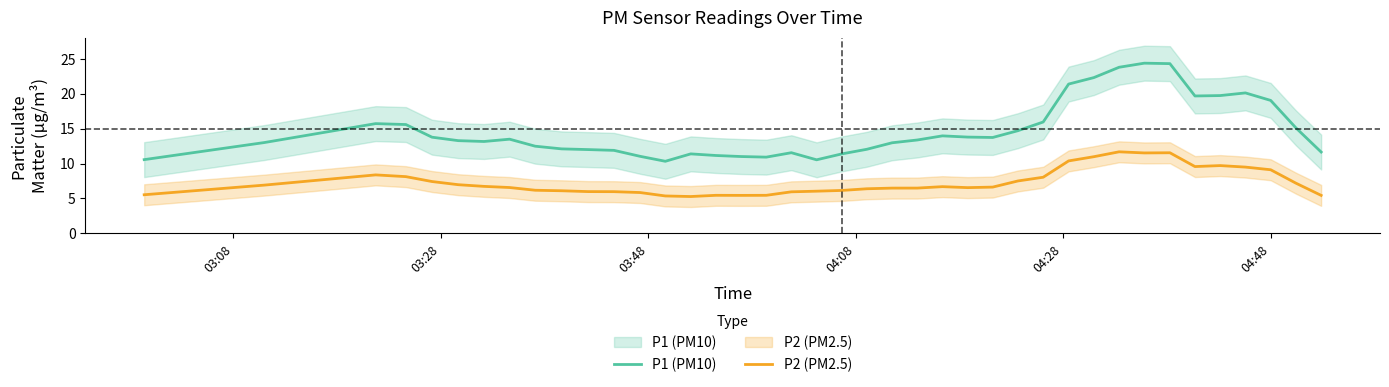

True or false: P2 (PM2.5) and P1 (PM10) intersect in this chart.

False